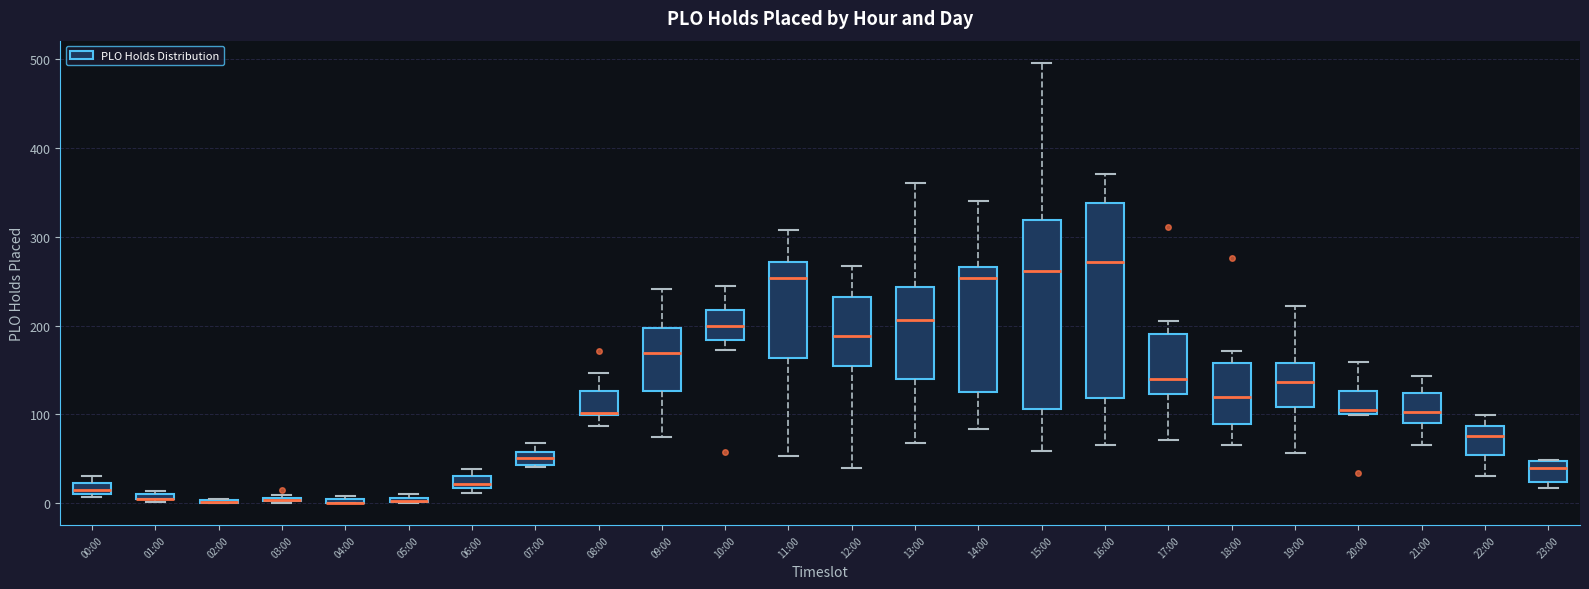

Where does the lower whisker of the box for 13:00 end on the y-axis? The values are not printed on the chart, so give them approximately, as read against the axis.

70